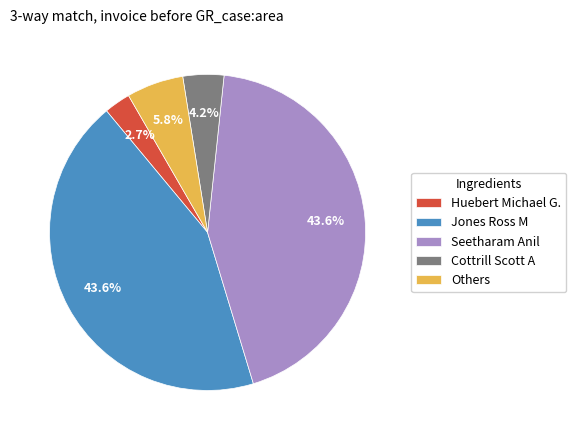

Which slice is the smallest?

Huebert Michael G.